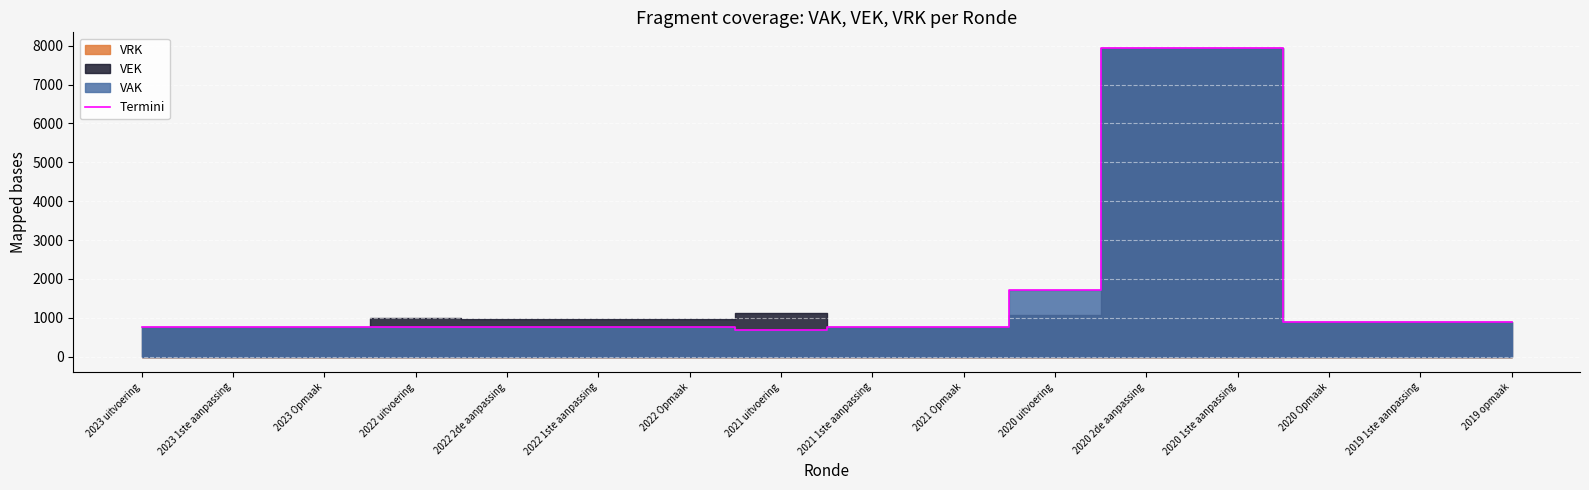

What is the value of the 16th point from the left?

895